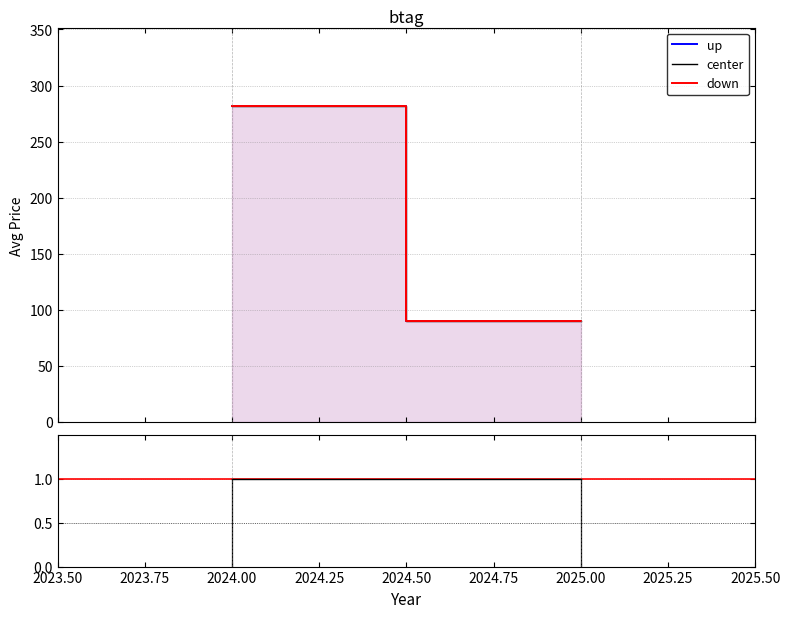

Between 2024.00 and 2025.00, which series saw the biggest shift?

up